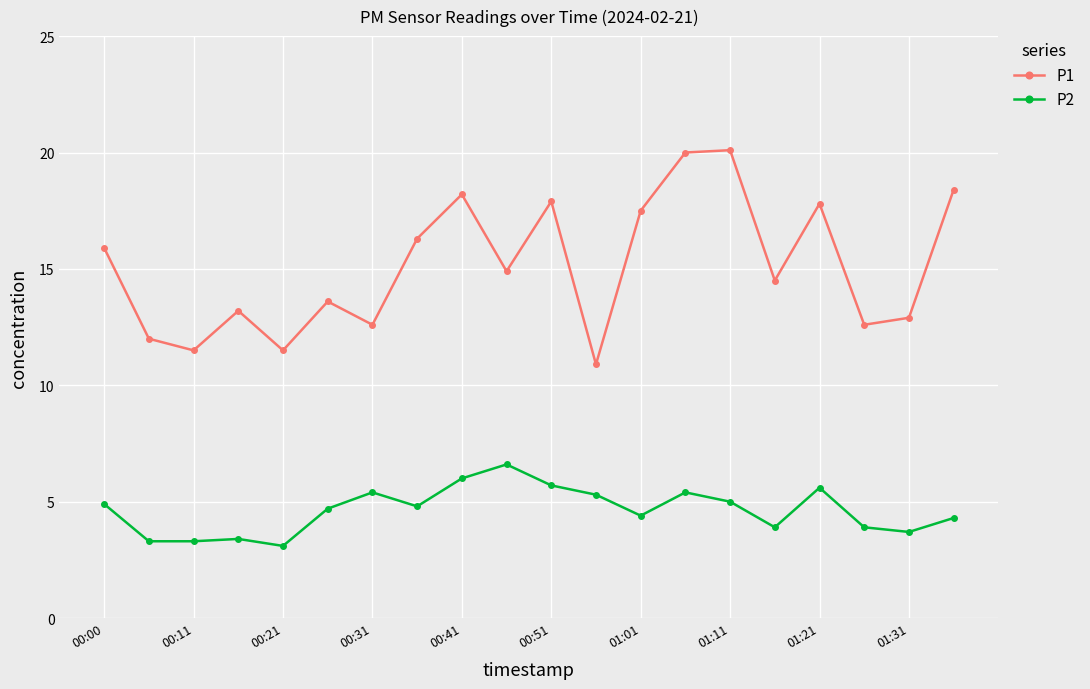

What is the value of the P1 point at the 5th from the left?

11.5